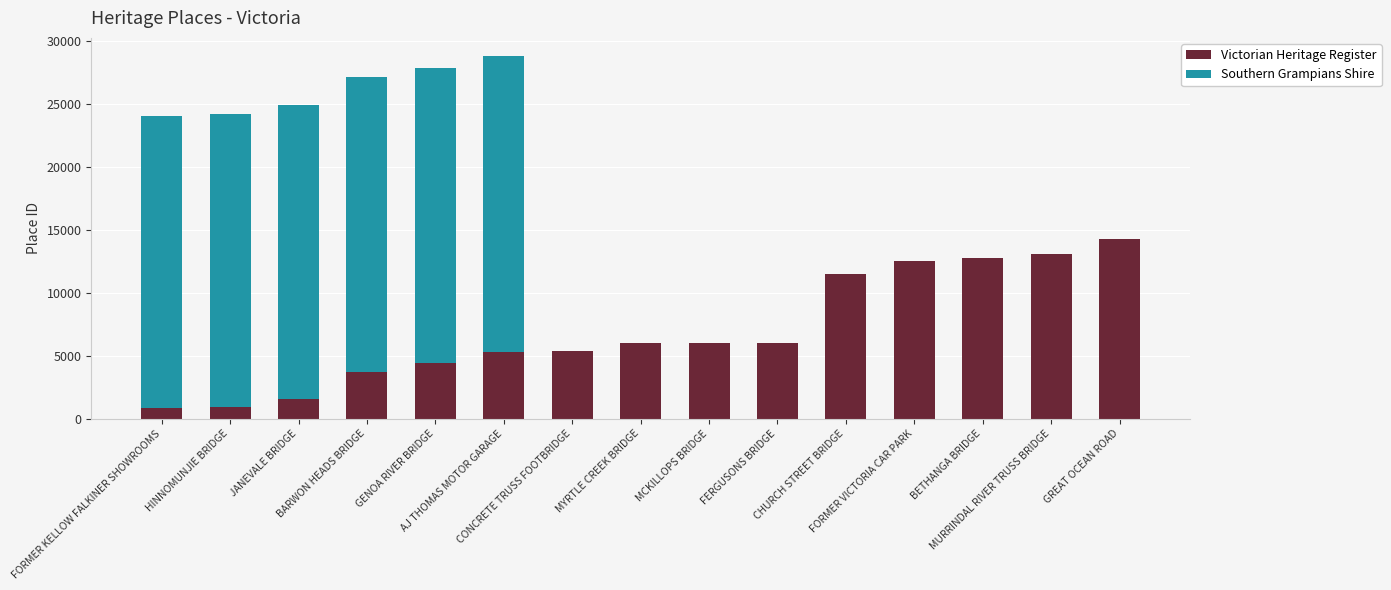

What is the sum of all Victorian Heritage Register values?

104019